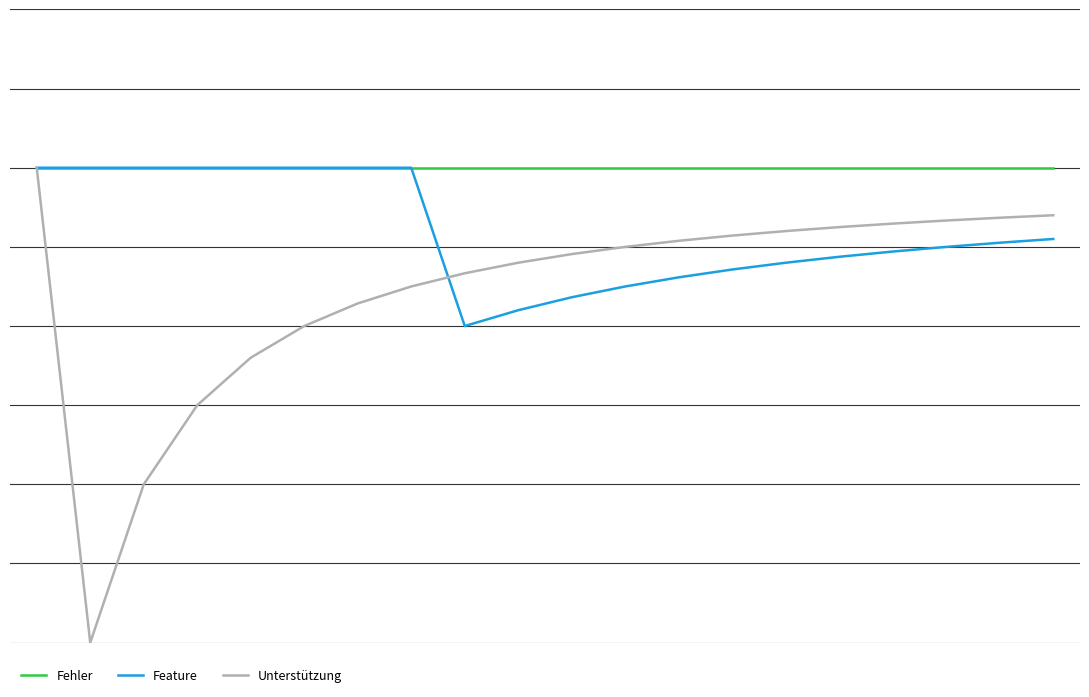

Where is Feature nearest to the value 95?

17